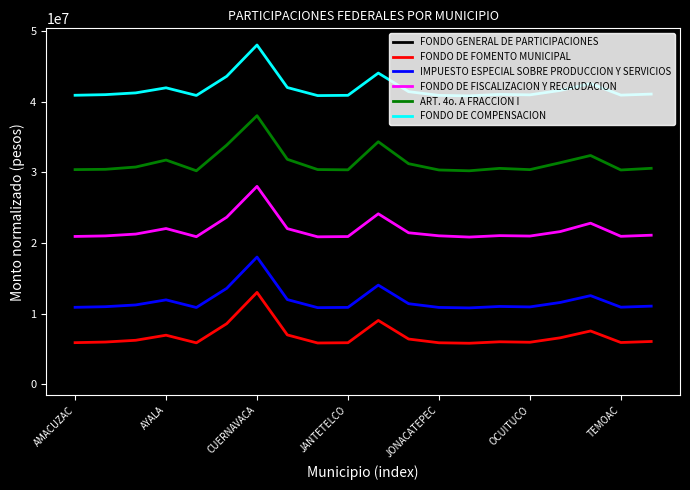

True or false: FONDO DE COMPENSACION and ART. 4o. A FRACCION I cross at least once.

False